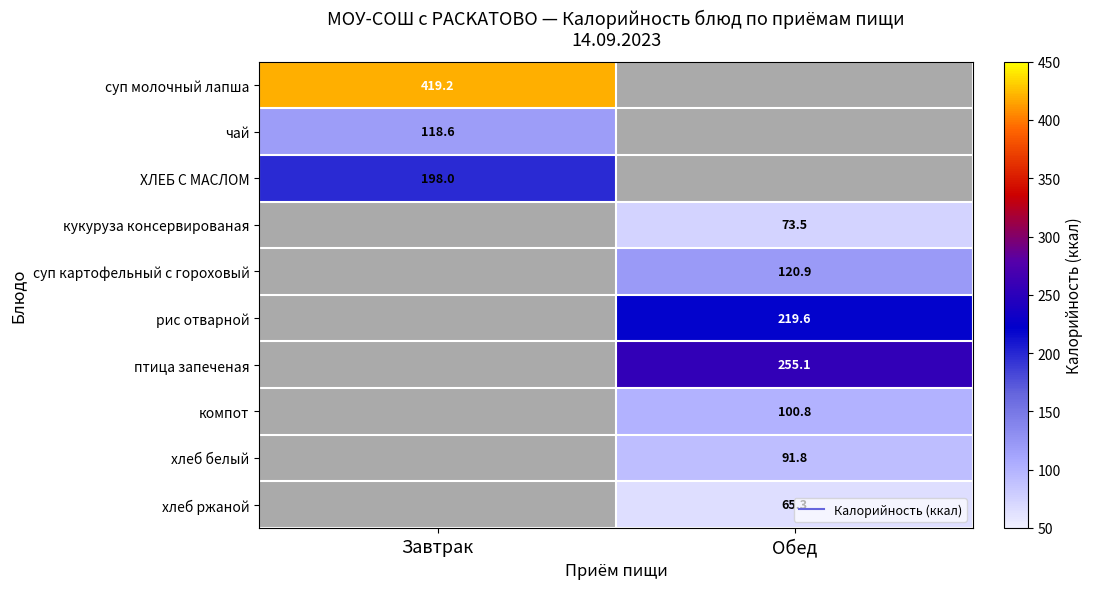

At which label does кукуруза консервированая first exceed 73?

Обед